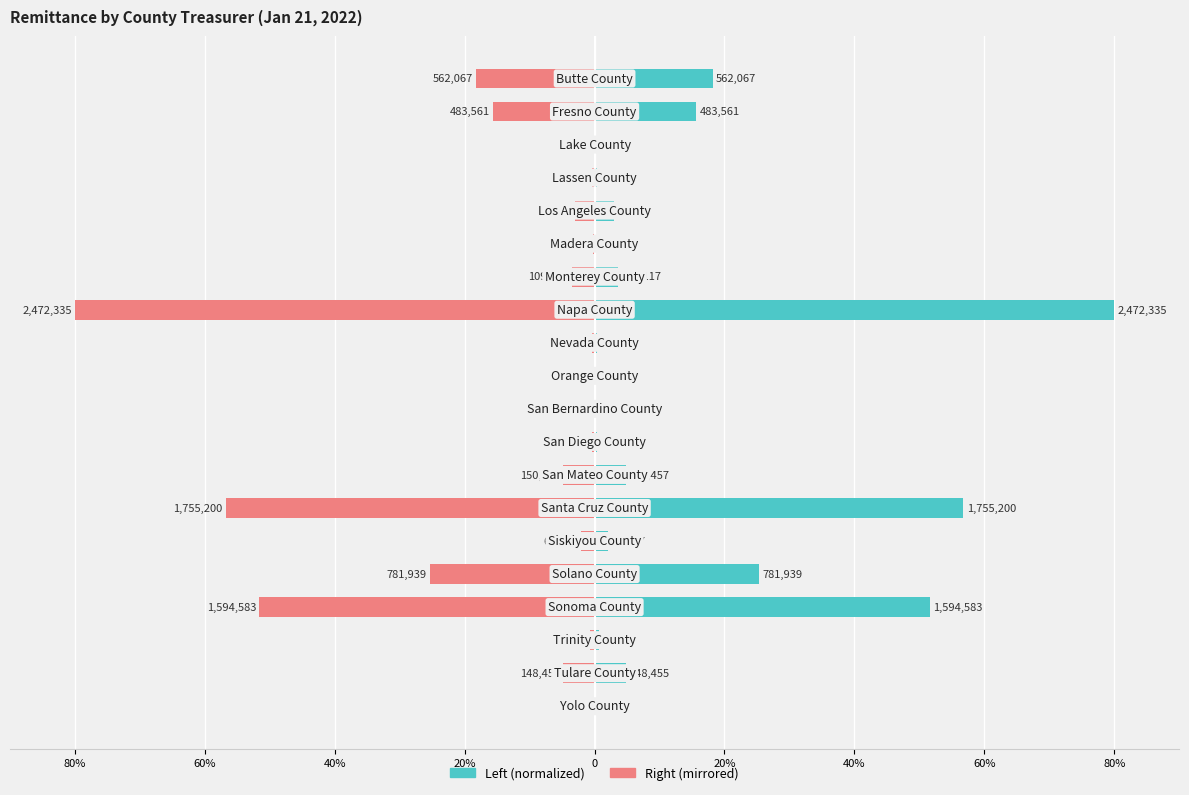

What is the difference between the maximum and minimum values in the Total (left) series?

79.9